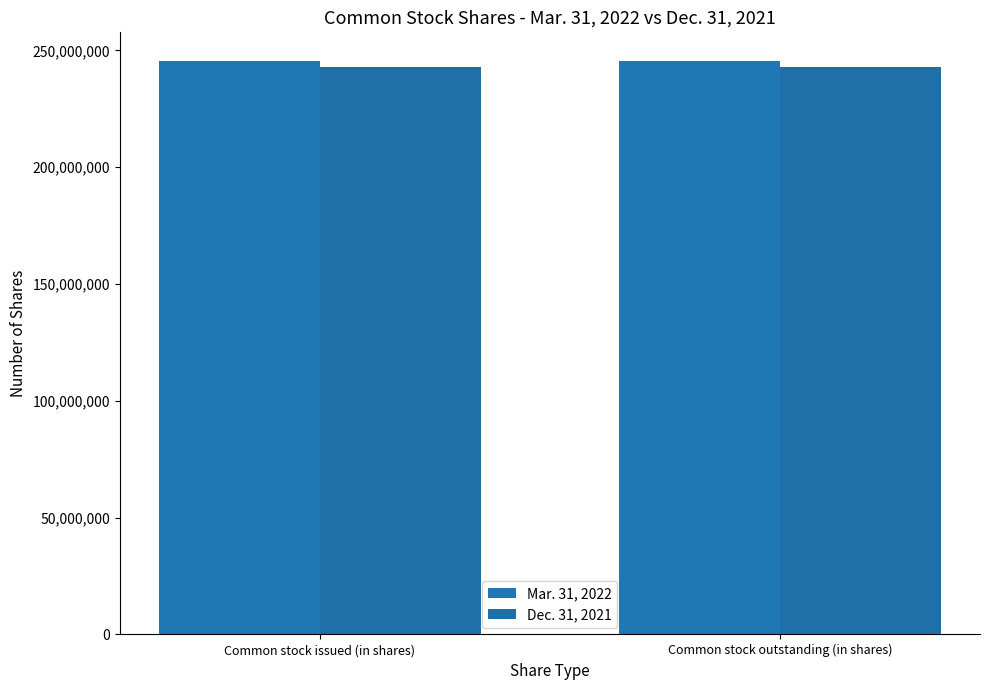

What position from the left is Common stock outstanding (in shares)?

2